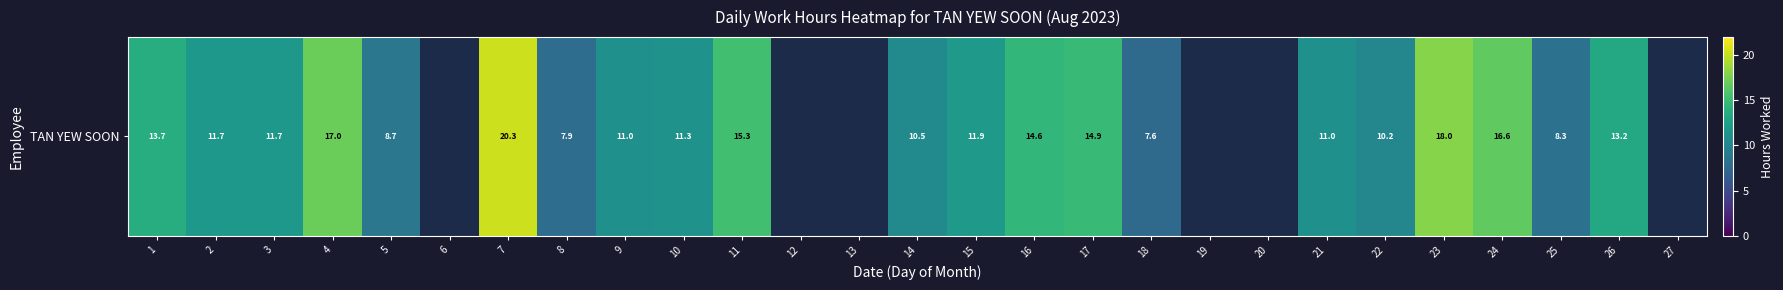

List the labels in order of value, smallest first.

6, 12, 13, 19, 20, 27, 18, 8, 25, 5, 22, 14, 9, 21, 10, 2, 3, 15, 26, 1, 16, 17, 11, 24, 4, 23, 7